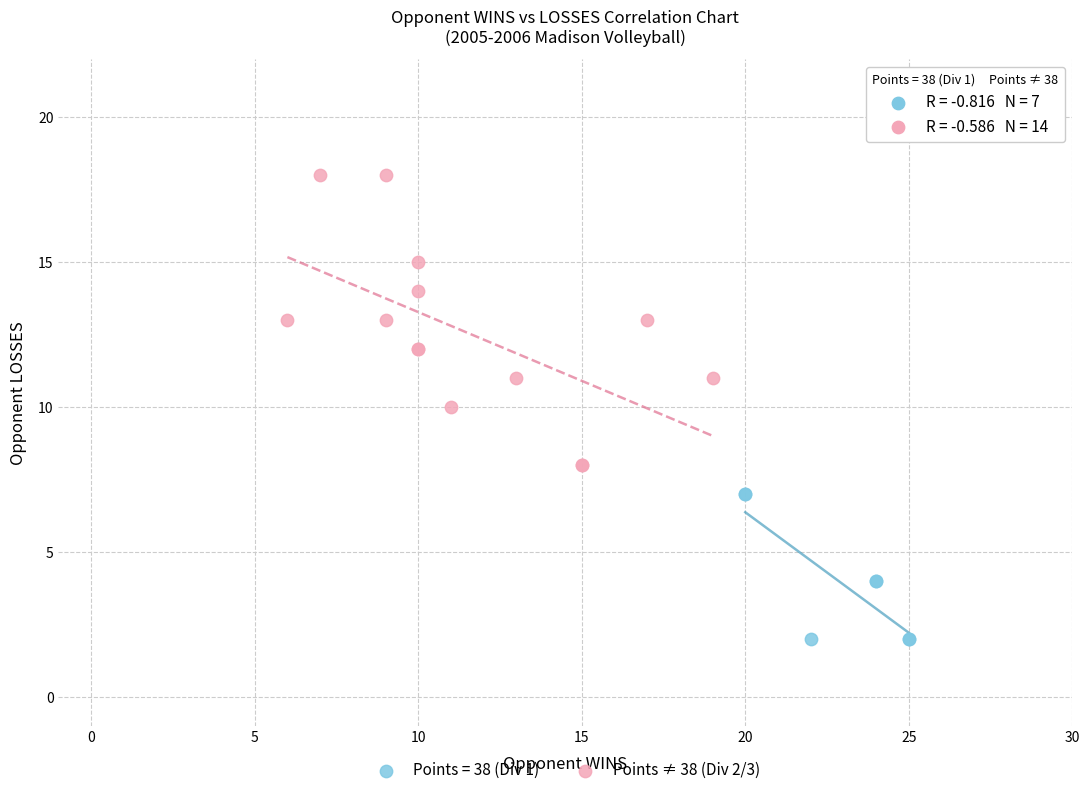

Which series reaches the maximum Y coordinate?

Points ≠ 38 (Div 2/3)